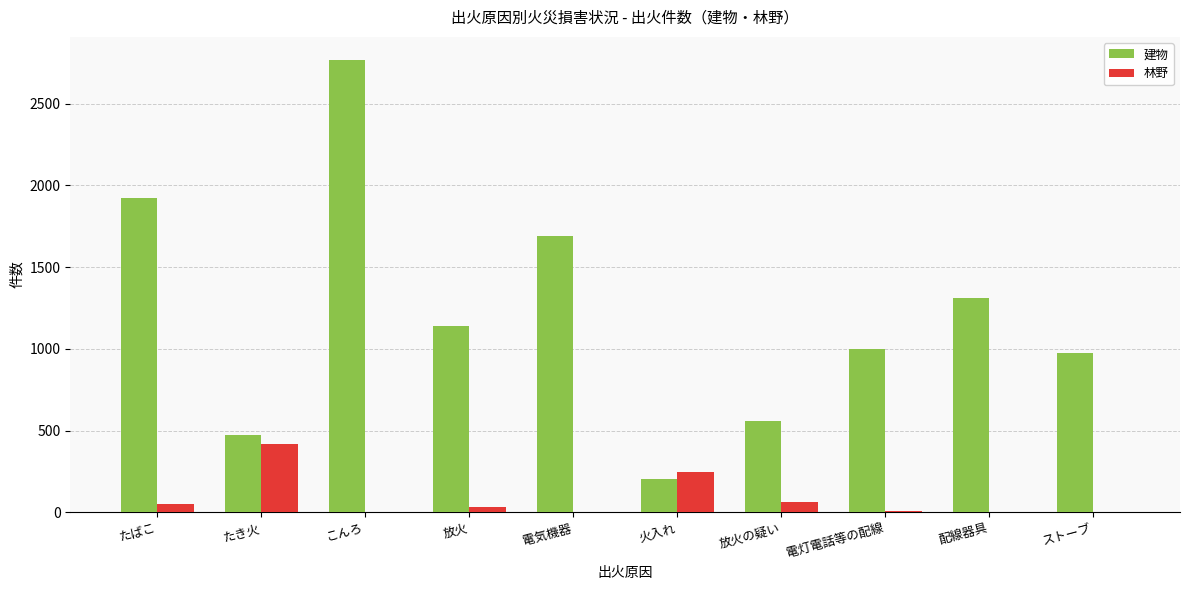

Which category has the highest value across all series?

こんろ